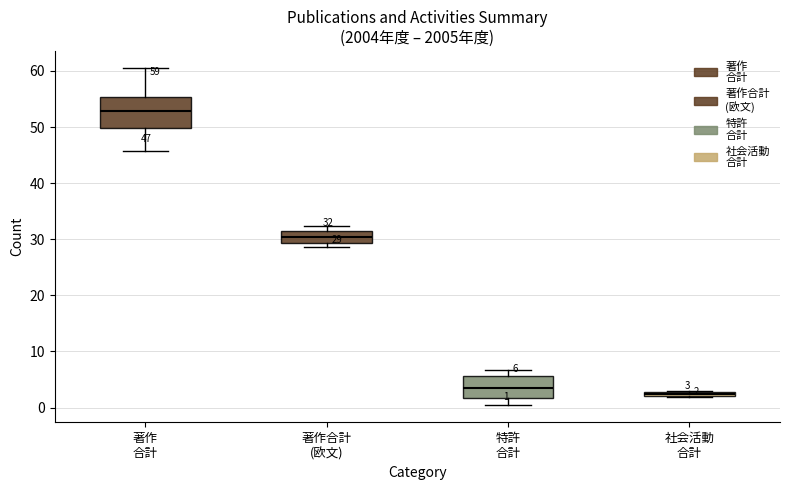

Which box's median line is the highest?

著作 合計